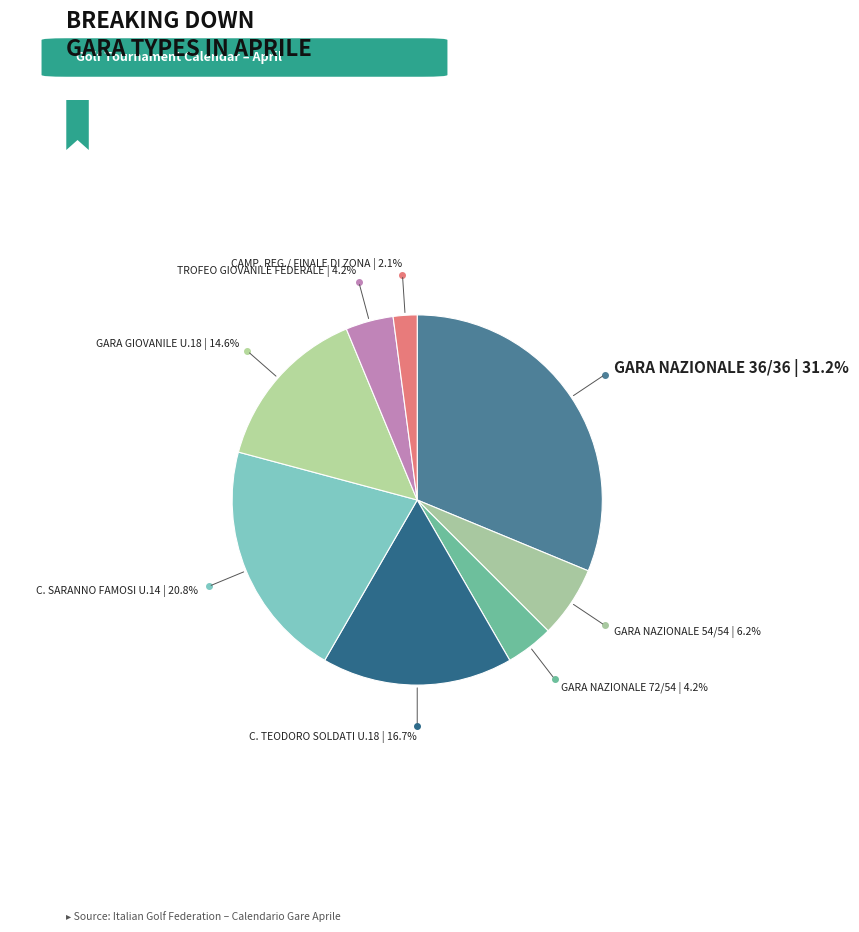

To the nearest percent, what is the difference between the largest and smallest slice percentages?

29%